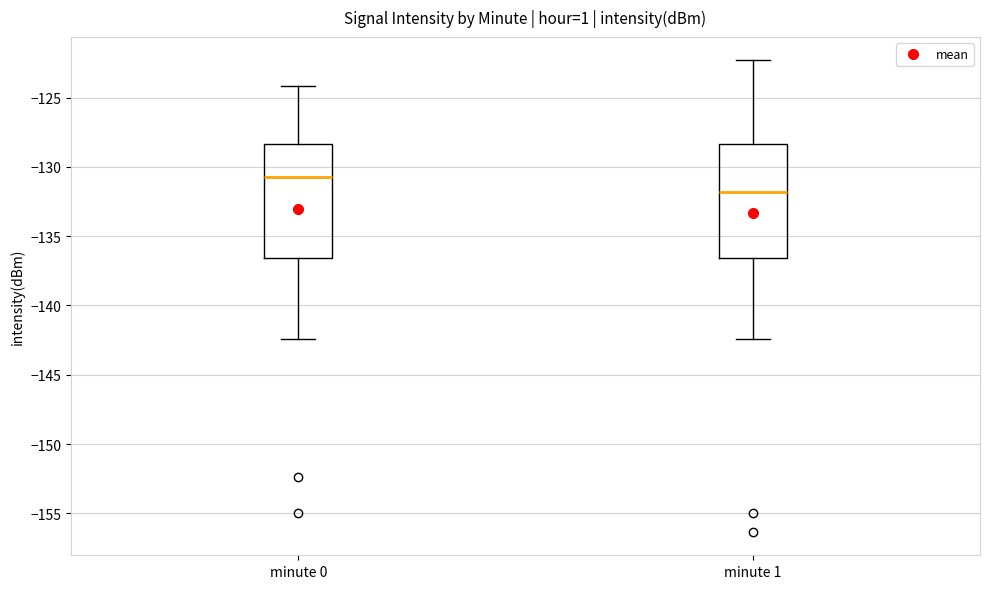

Reading left to right, transcribe this box plot: for each box, give where its median line is, the range the box spans, and where its two whiskers end, as read against the y-axis. The values are not printed on the chart, so give them approximately, as read against the axis.

minute 0: median -130.5, box -136.5 to -128.5, whiskers -142.5 to -124.0
minute 1: median -132.0, box -136.5 to -128.5, whiskers -142.5 to -122.5